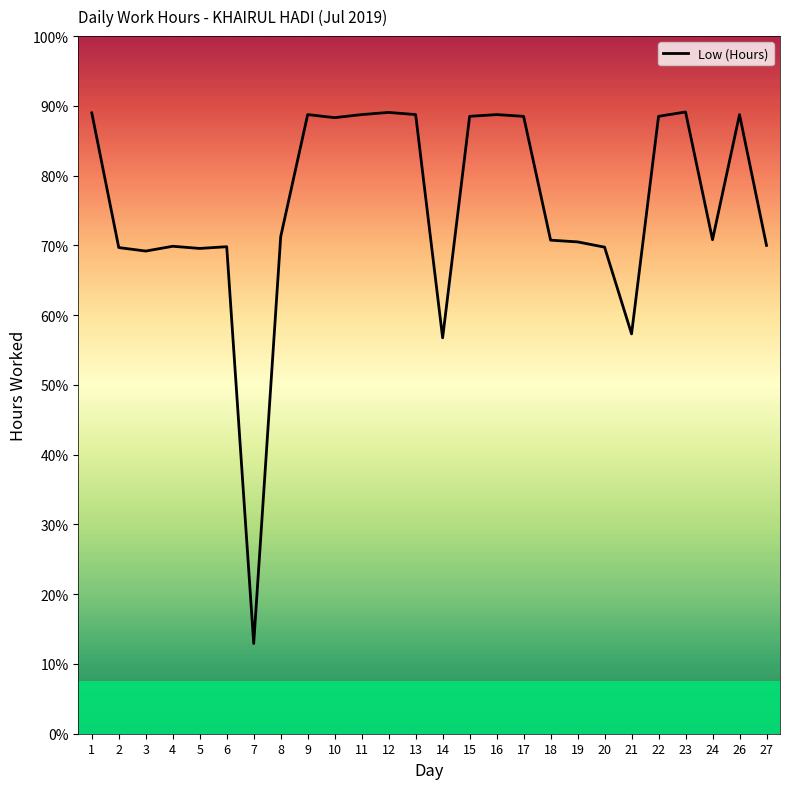

The chart shows a value of 20.3 at 17. True or false?

False